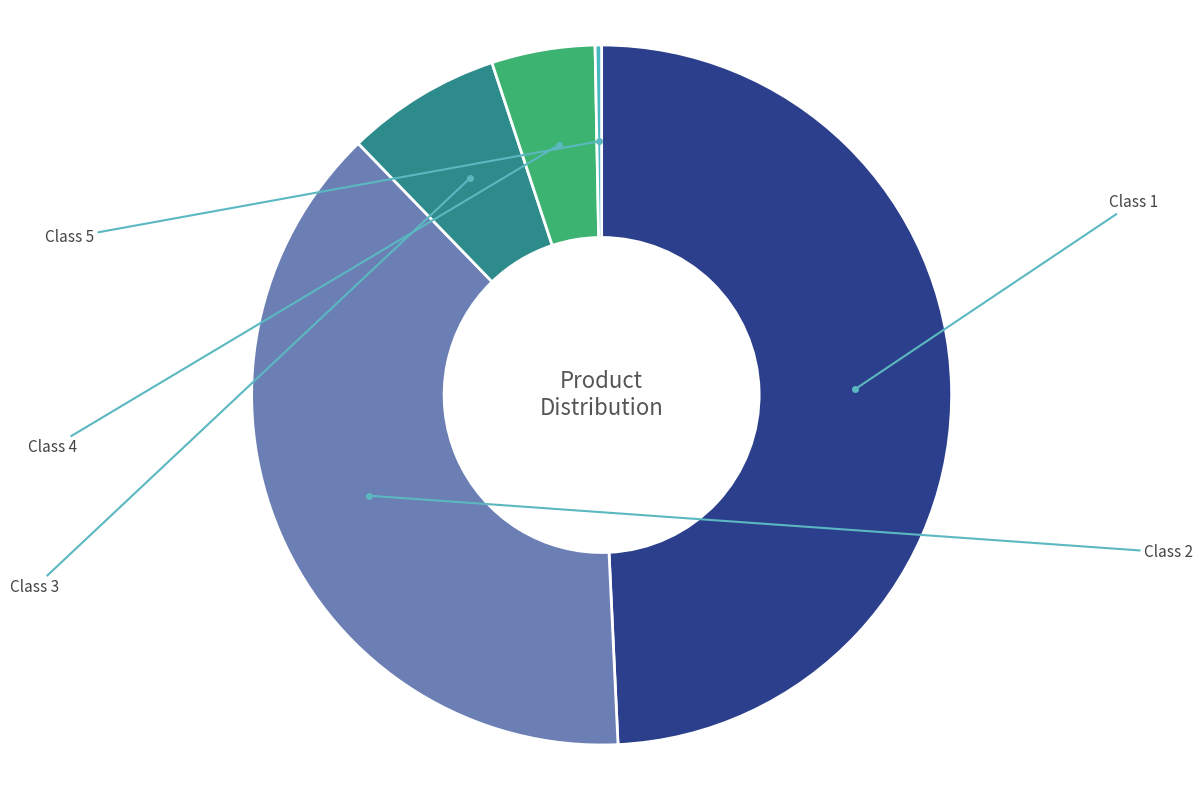

Does any single category account for the majority?

No